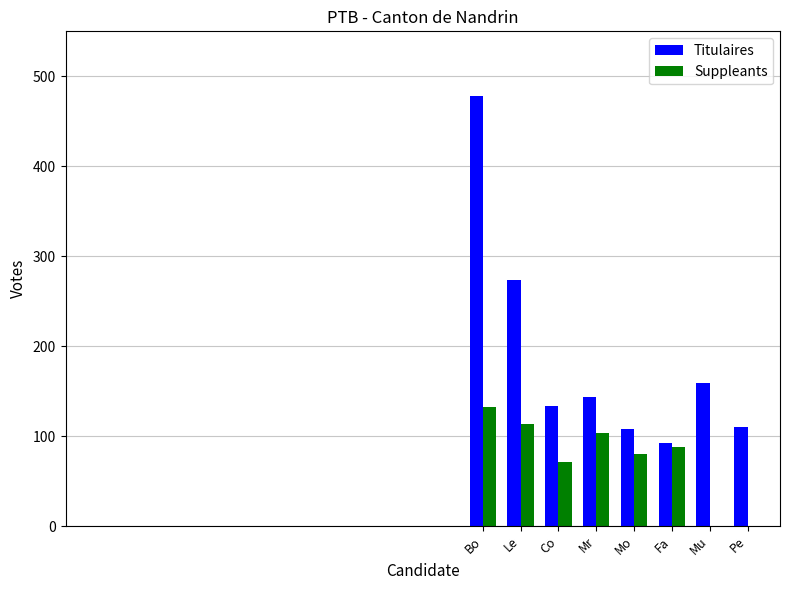

Which series has the largest total across all categories?

Titulaires